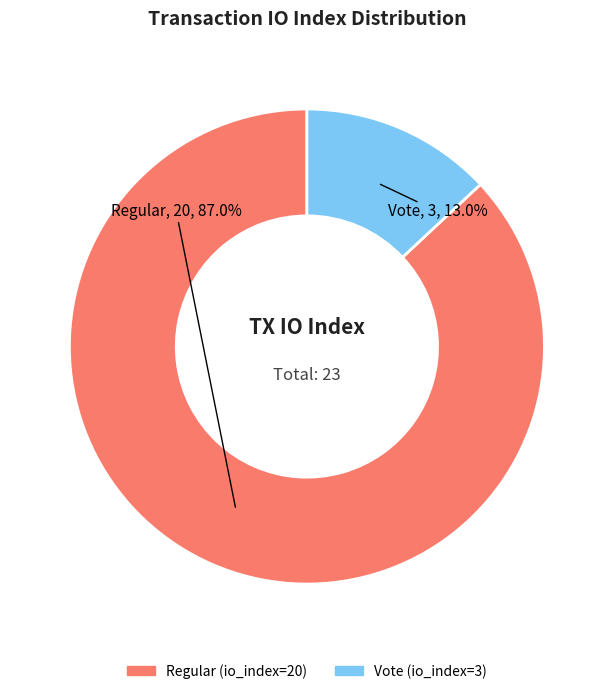

What is the ratio of the value at Regular (io_index=20) to the value at Vote (io_index=3)?

6.7